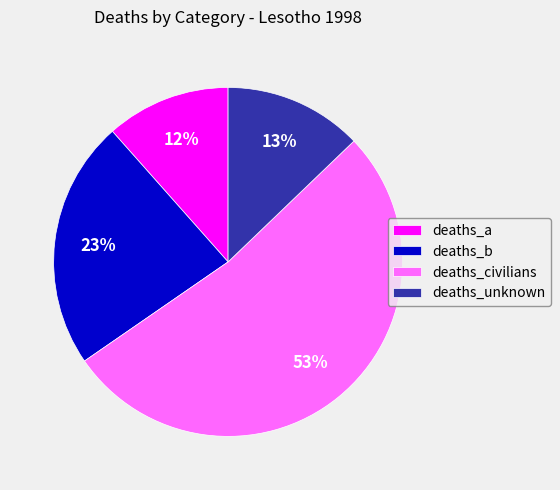

Which slice is the smallest?

deaths_a